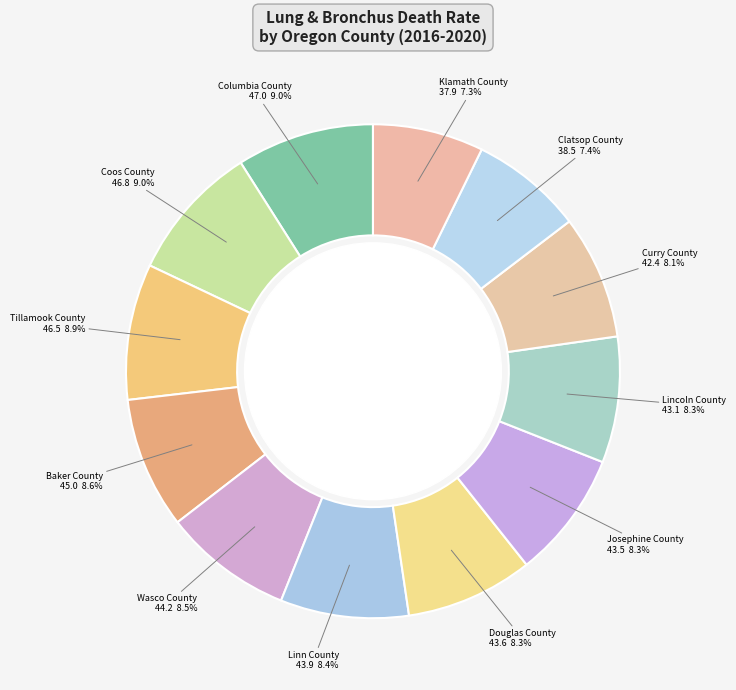

How many slices are in this pie chart?

12